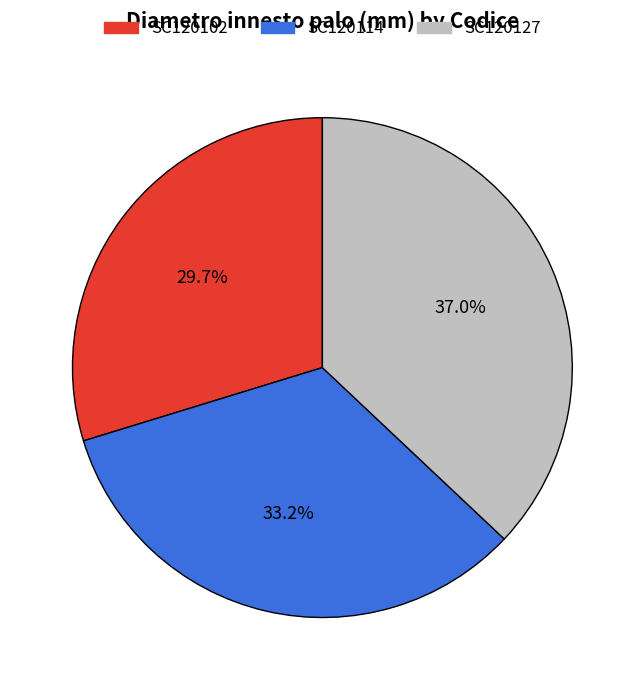

To the nearest percent, what is the combined percentage of SC120127 and SC120102?

67%